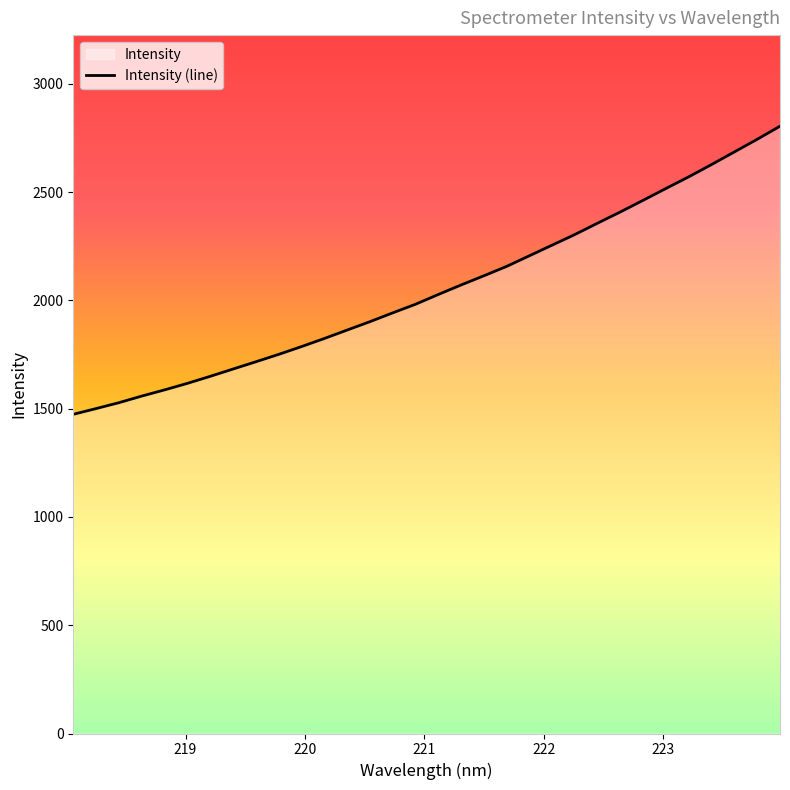

What is the smallest value displayed?

1473.7